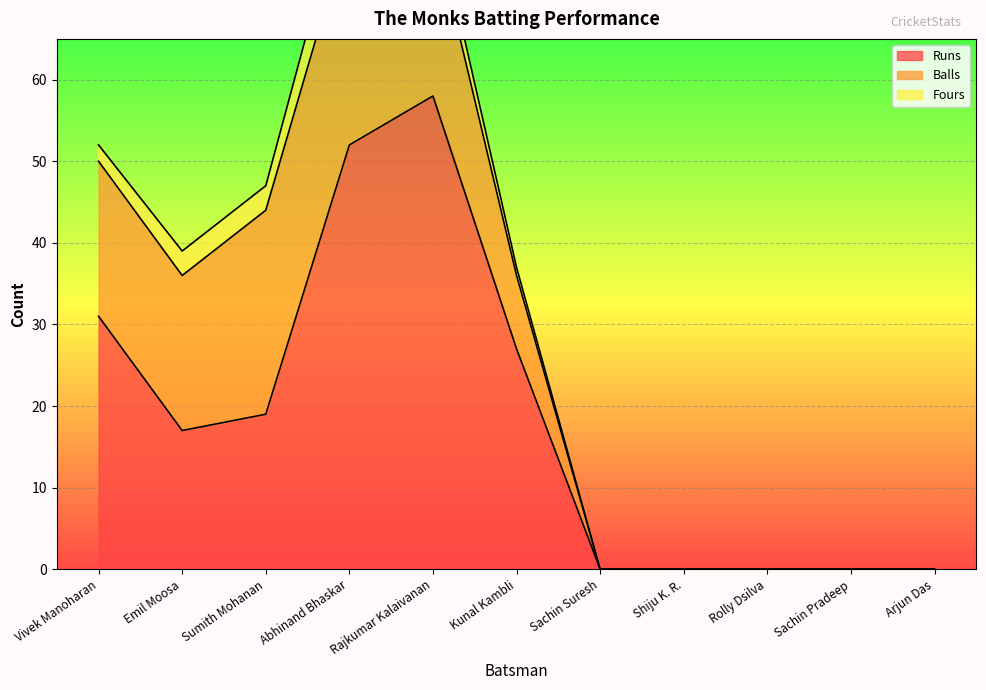

Rank the series at Sachin Suresh from highest to lowest value.

Runs, Balls, Fours